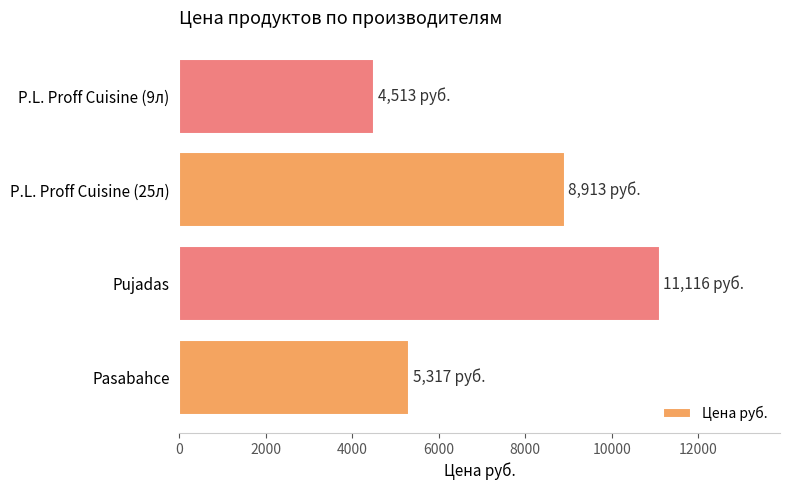

The chart shows a value of 7670 at Pasabahce. True or false?

False